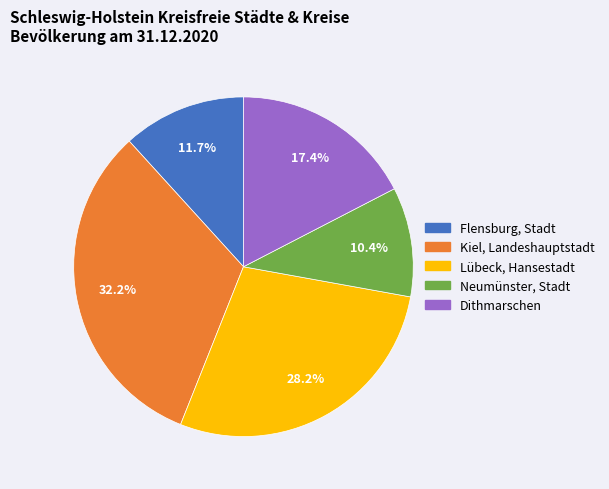

What percentage is NOT represented by Lübeck, Hansestadt?

71.8%